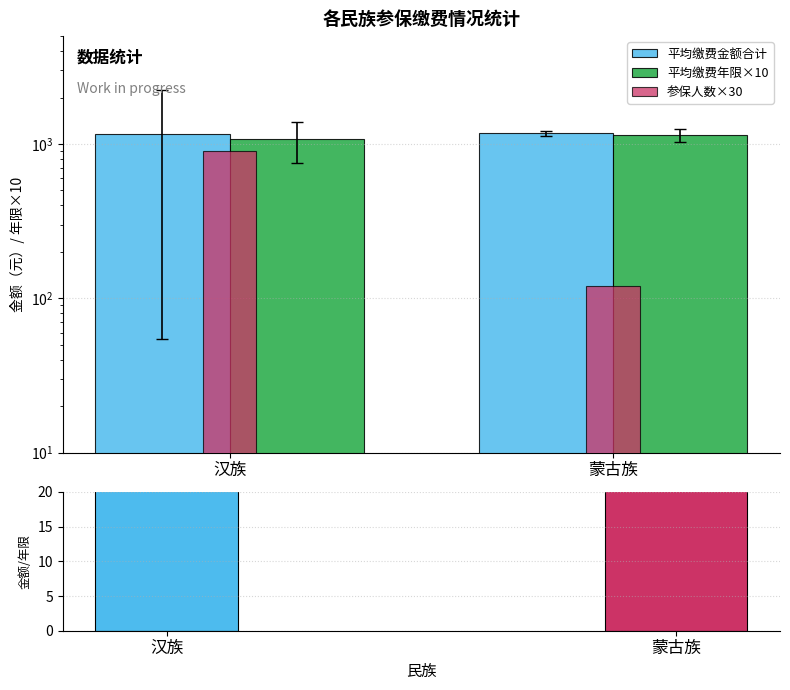

What is the maximum value shown in the chart?

1175.0